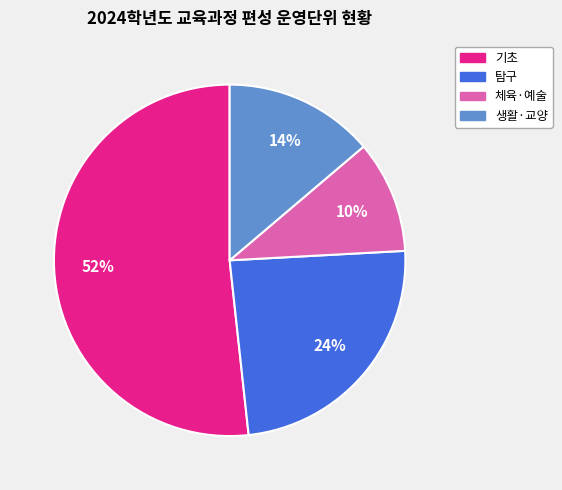

Is there a majority slice in this chart?

Yes